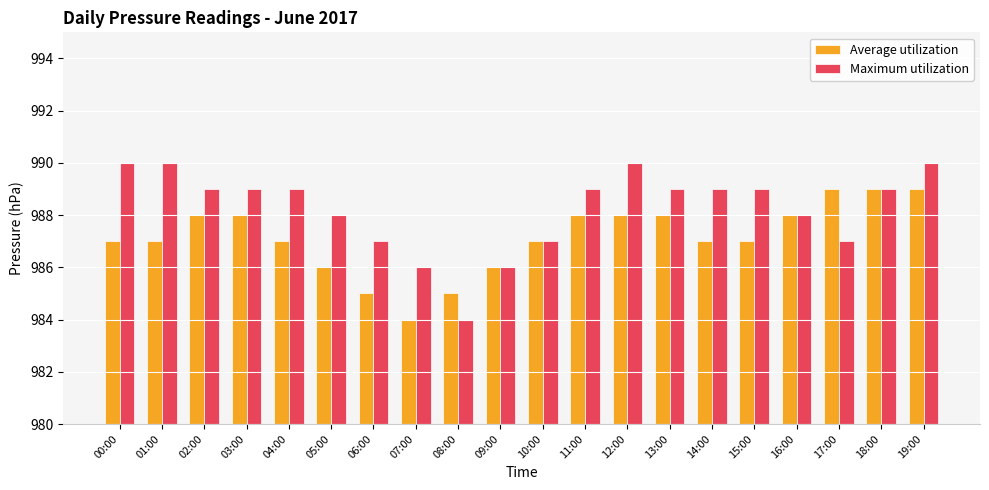

What is the difference between the maximum and minimum values in the Maximum utilization series?

6